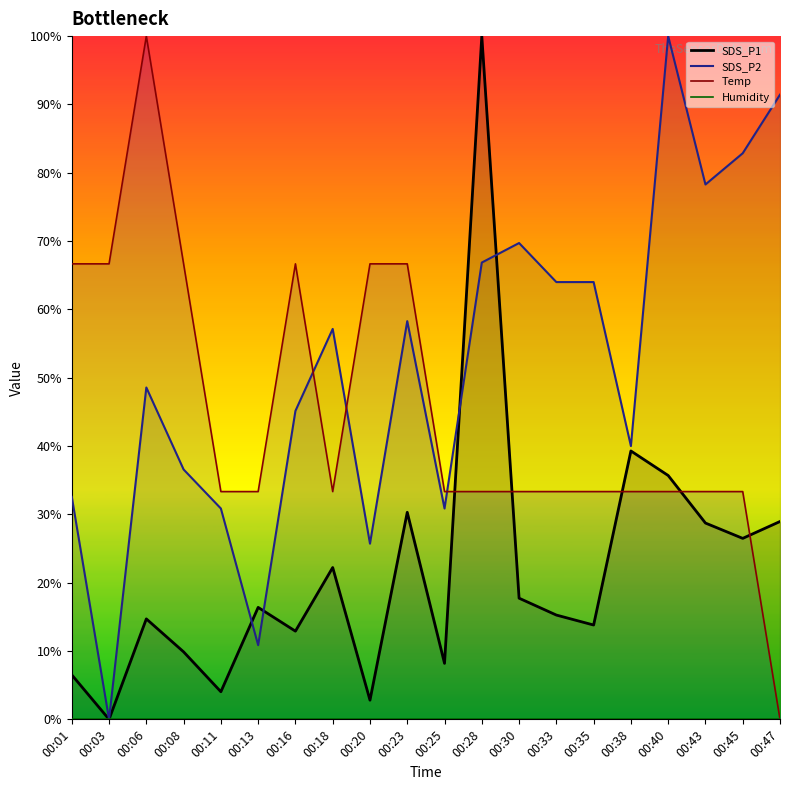

At which label does SDS_P1 first exceed 16?

00:13